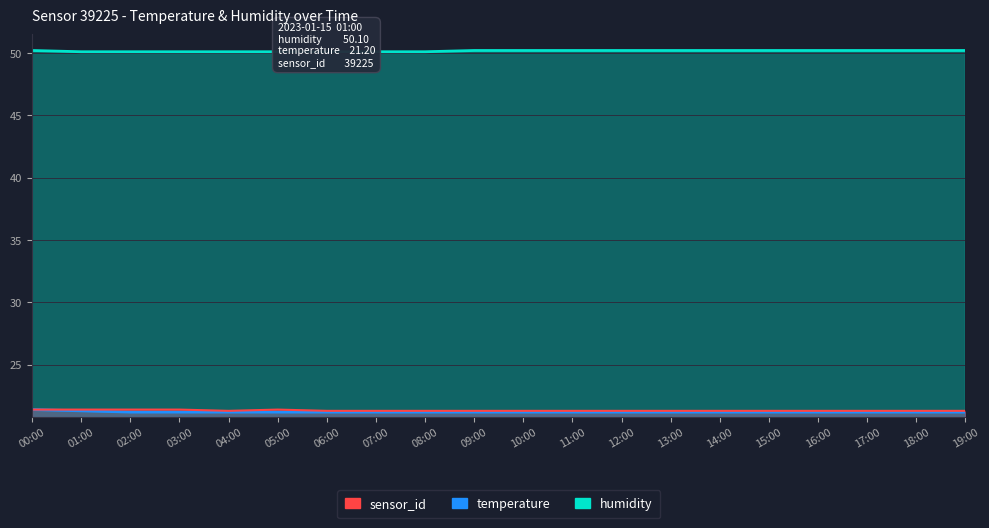

Reading right to left, what are all the values shown in this chart?

humidity: 19:00=50.2	18:00=50.2	17:00=50.2	16:00=50.2	15:00=50.2	14:00=50.2	13:00=50.2	12:00=50.2	11:00=50.2	10:00=50.2	09:00=50.2	08:00=50.1	07:00=50.1	06:00=50.1	05:00=50.1	04:00=50.1	03:00=50.1	02:00=50.1	01:00=50.1	00:00=50.2
temperature: 19:00=21.2	18:00=21.2	17:00=21.2	16:00=21.2	15:00=21.2	14:00=21.2	13:00=21.2	12:00=21.2	11:00=21.2	10:00=21.2	09:00=21.2	08:00=21.2	07:00=21.2	06:00=21.2	05:00=21.2	04:00=21.2	03:00=21.2	02:00=21.2	01:00=21.3	00:00=21.4
sensor_id_scaled: 19:00=21.3	18:00=21.3	17:00=21.3	16:00=21.3	15:00=21.3	14:00=21.3	13:00=21.3	12:00=21.3	11:00=21.3	10:00=21.3	09:00=21.3	08:00=21.3	07:00=21.3	06:00=21.3	05:00=21.4	04:00=21.3	03:00=21.4	02:00=21.4	01:00=21.4	00:00=21.4